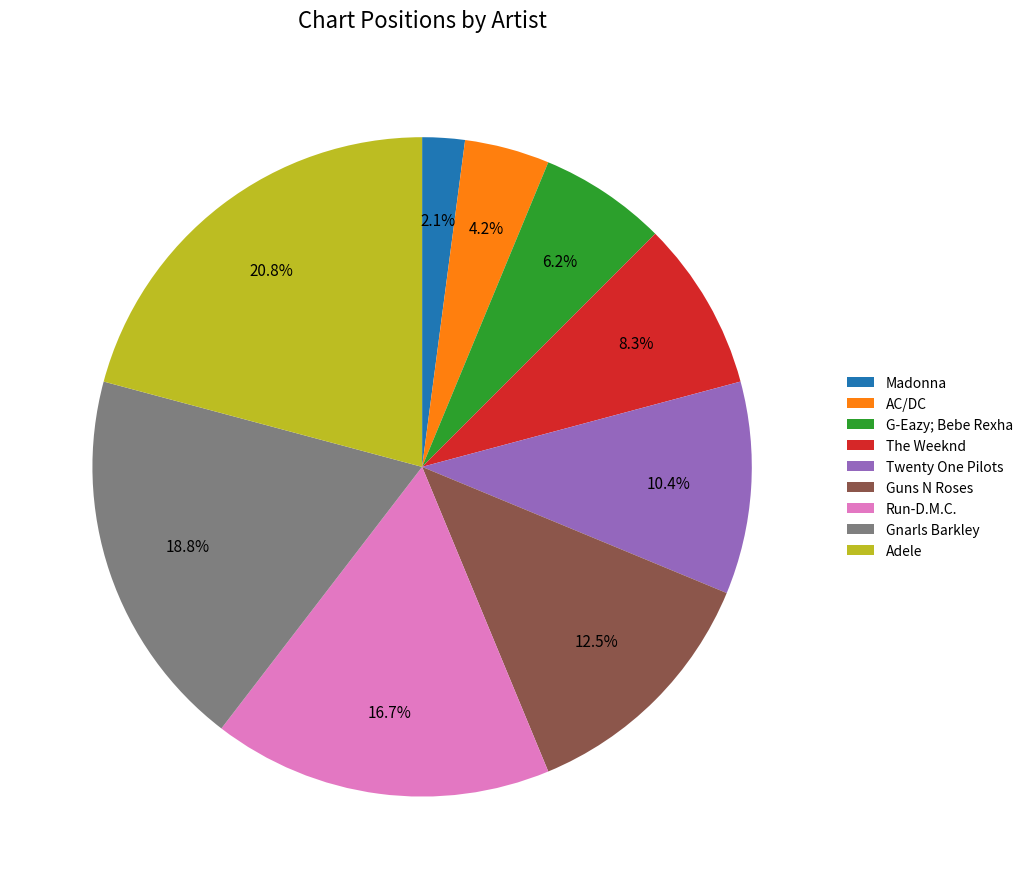

To the nearest percent, what percentage of the pie is Madonna?

2%